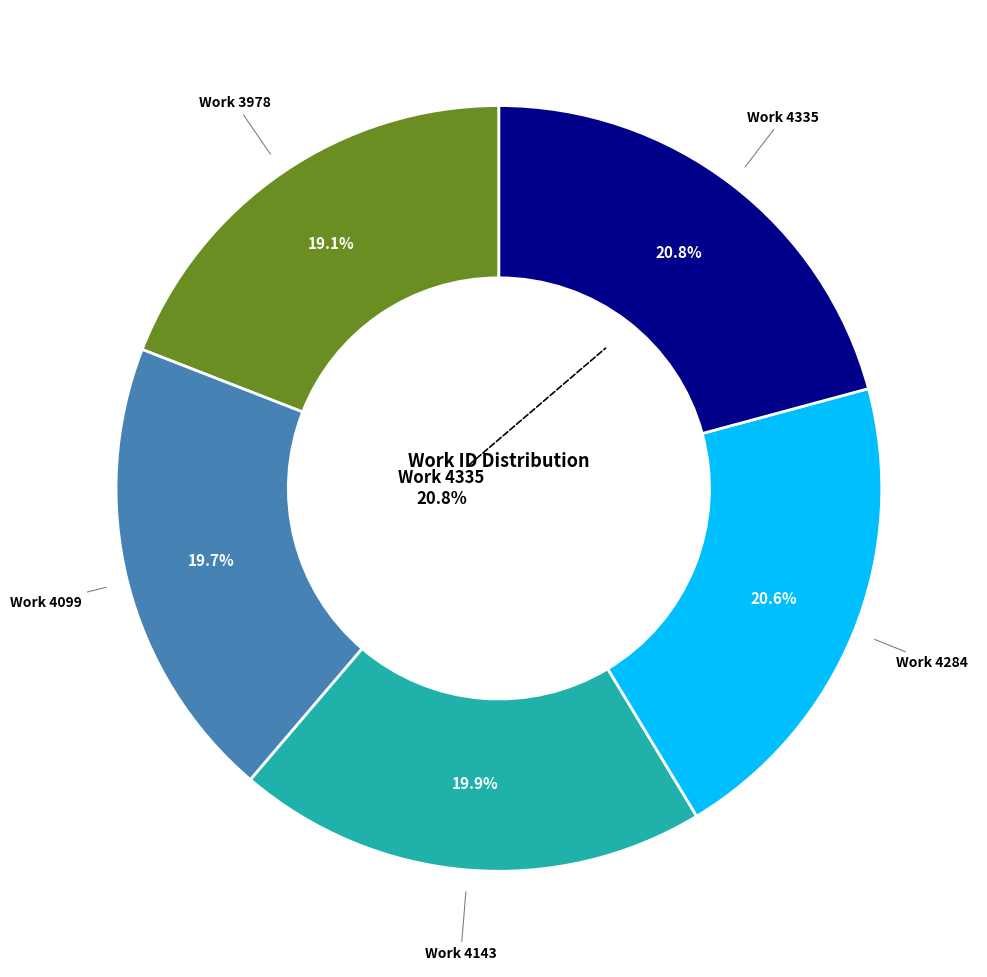

To the nearest percent, what is the combined percentage of Work 4143 and Work 4099?

40%